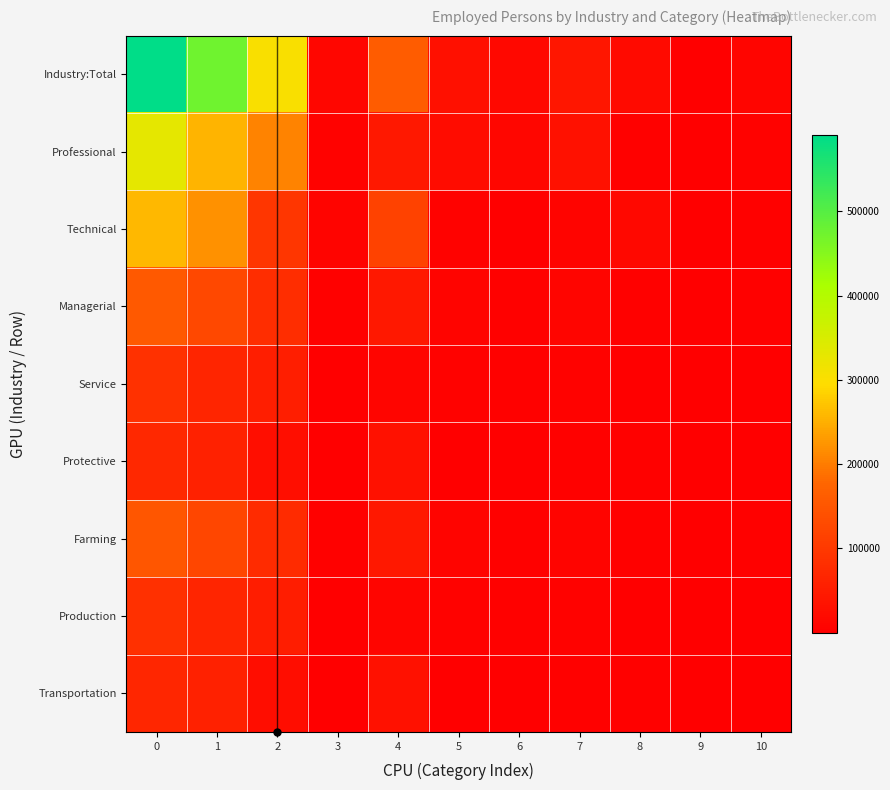

What is the total value across all series at 0?

1794706